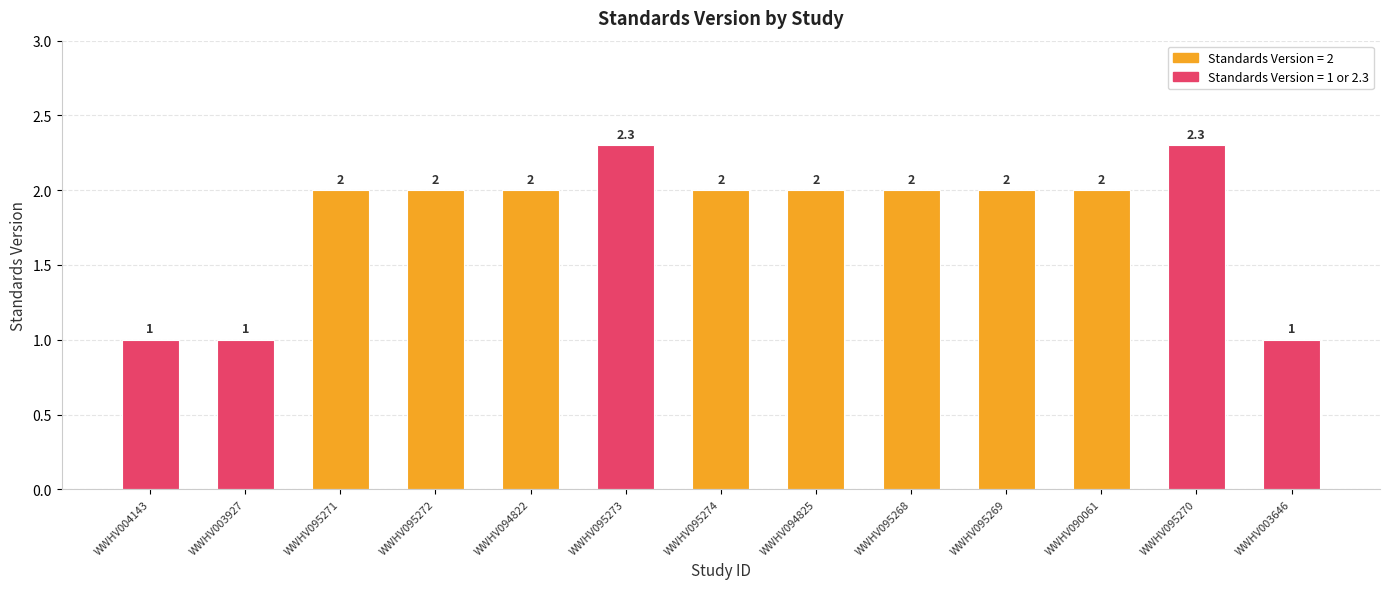

True or false: the data shows 1.0 at WWHV003927.

True